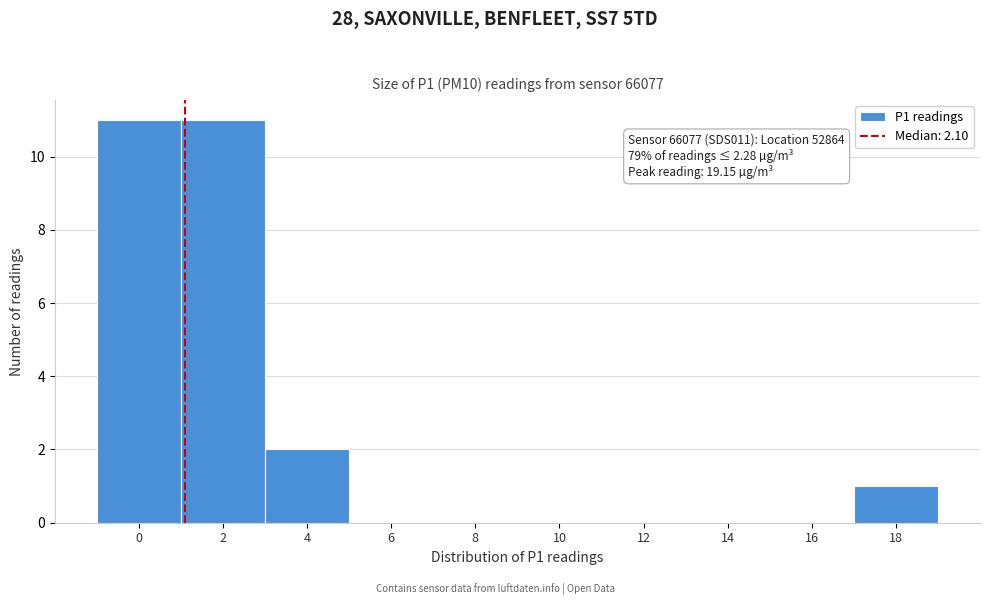

Reading right to left, extract all data points from this chart.

18=1	16=0	14=0	12=0	10=0	8=0	6=0	4=2	2=11	0=11